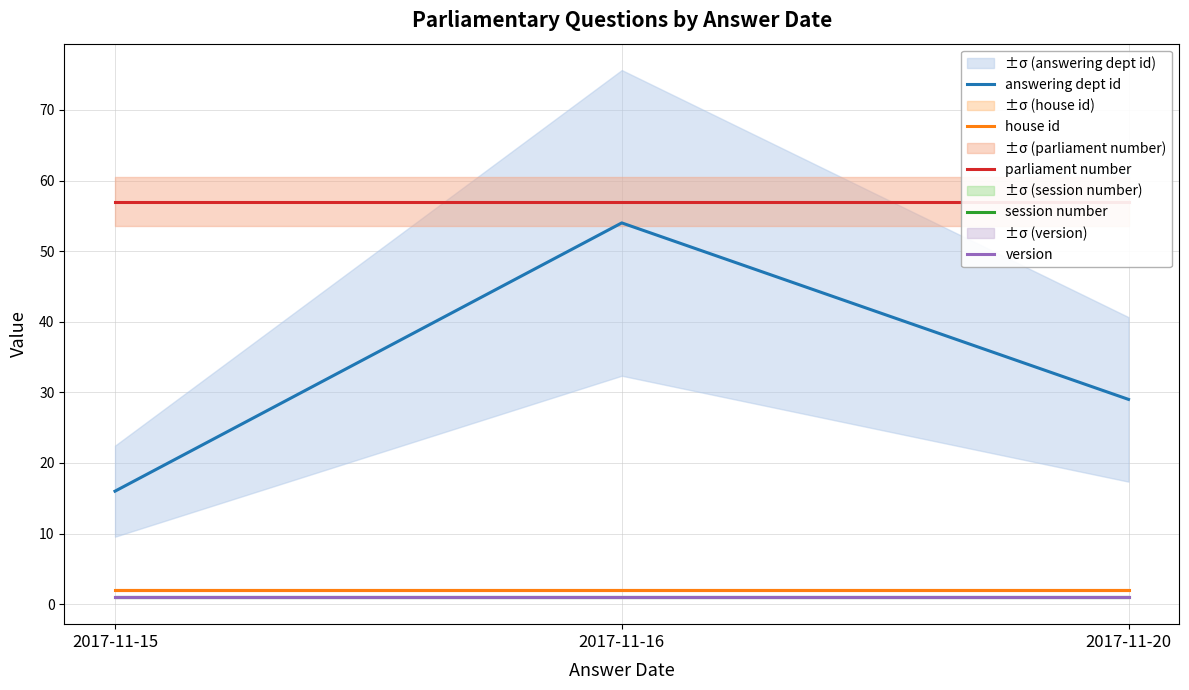

Which label corresponds to the smallest value in the chart?

2017-11-15